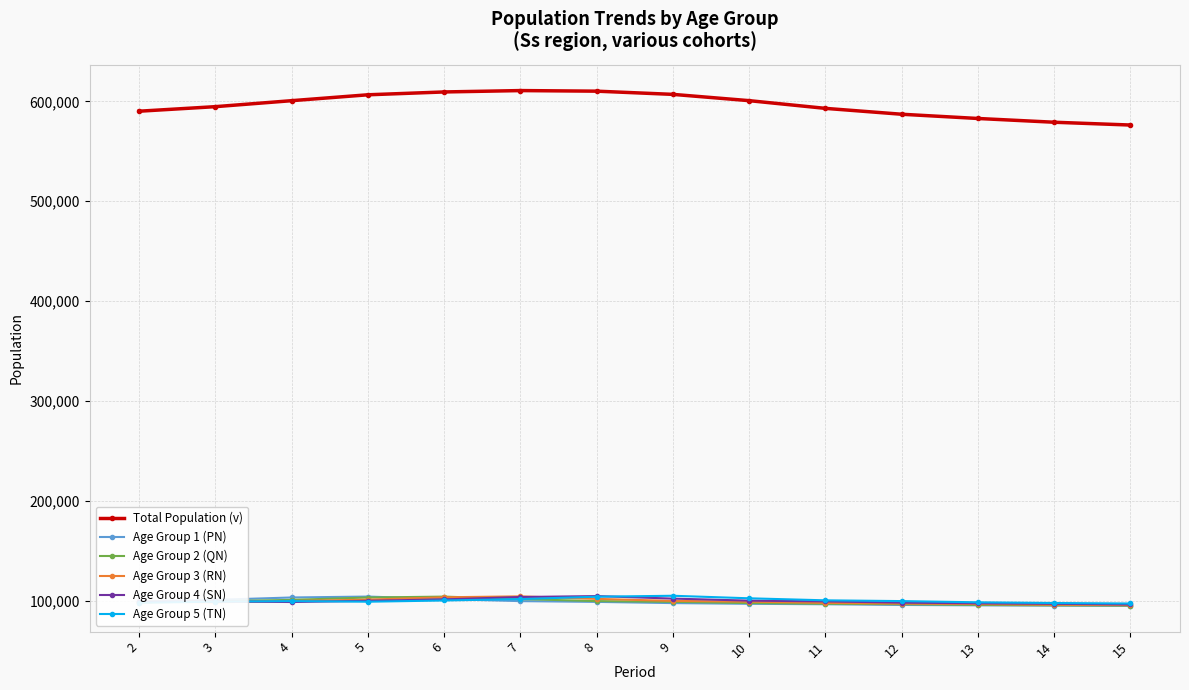

What is the total value across all series at 8?

1118619